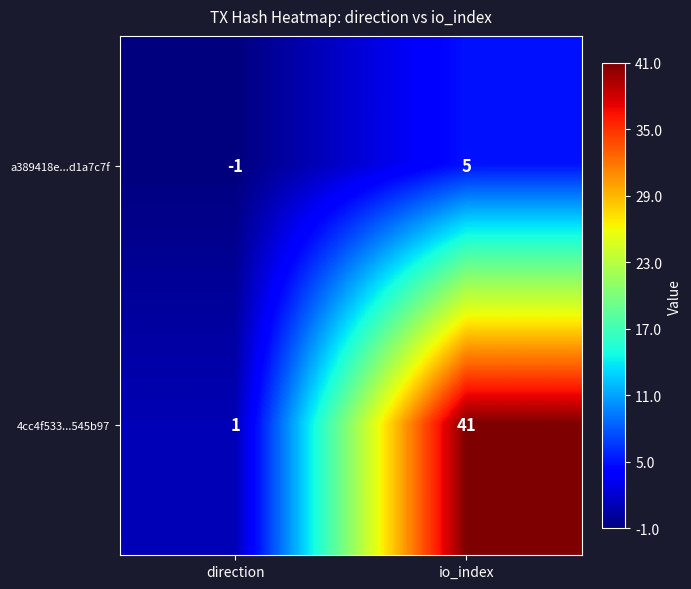

Which category has the highest value in the 4cc4f533...545b97 series?

io_index